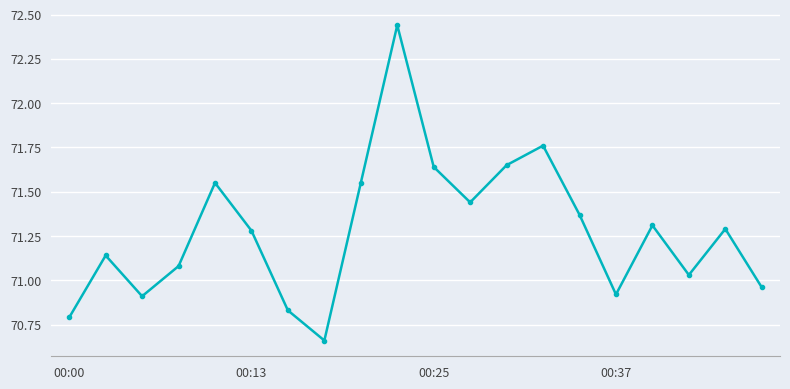

How many interior local peaks (higher than both neighbors) does the data have?

6